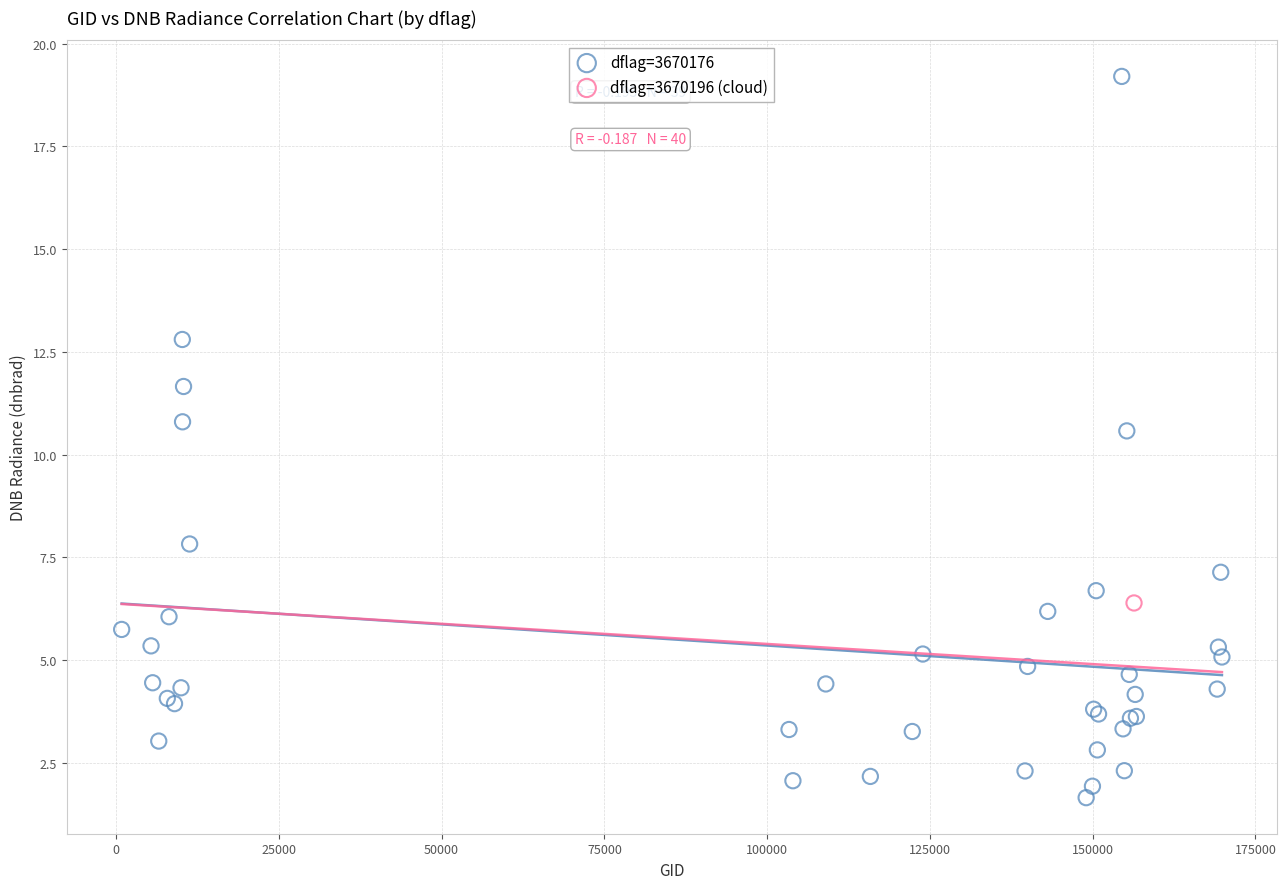

What are all the series names shown in the legend?

dflag=3670176, dflag=3670196 (cloud)